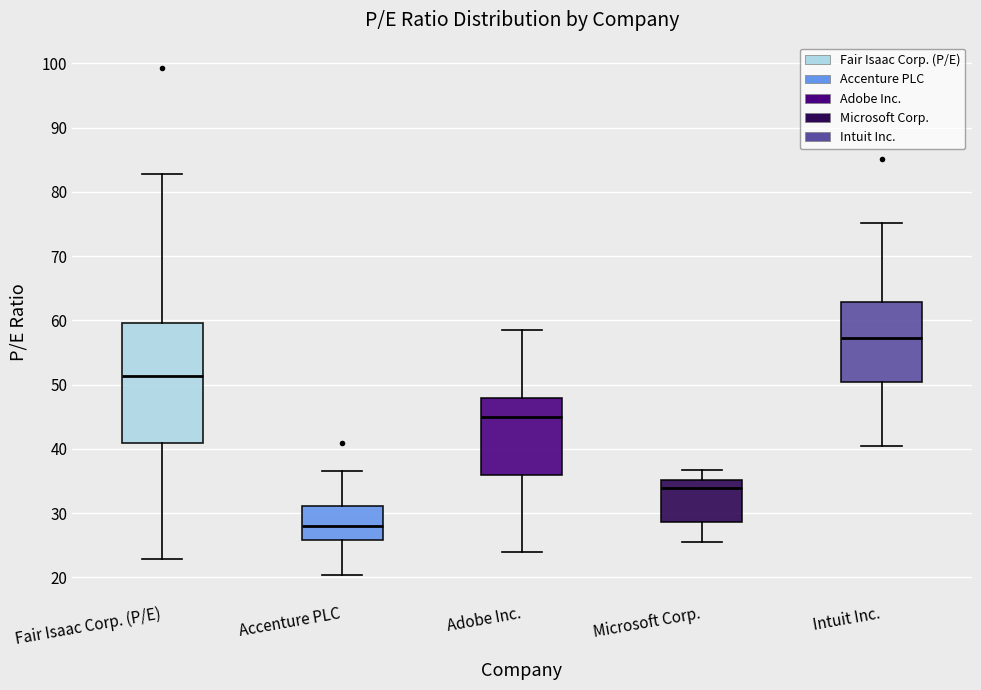

Which box's median line is the lowest?

Accenture PLC